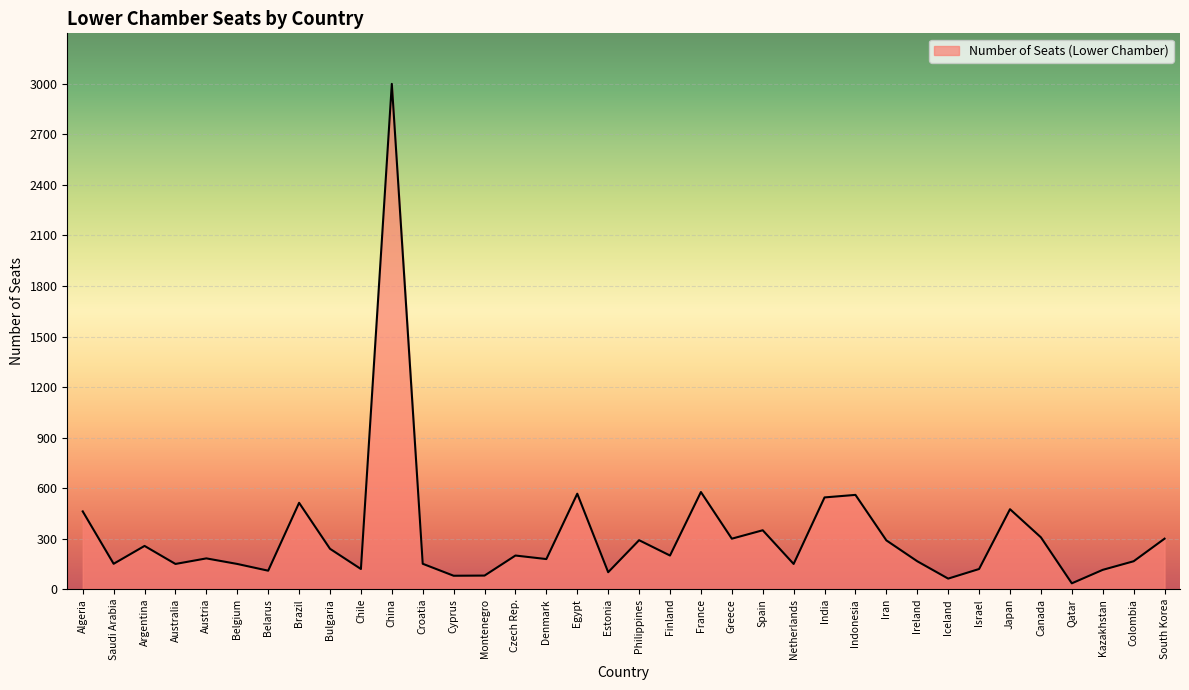

At which category does the chart reach its peak across all series?

China